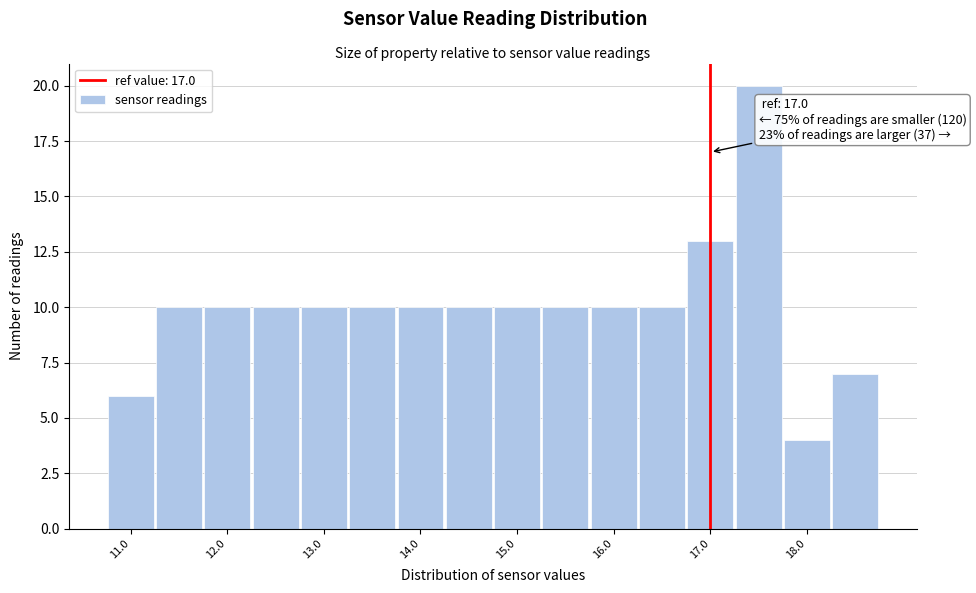

Which range on the x-axis has the tallest bar?

17.25 to 17.75